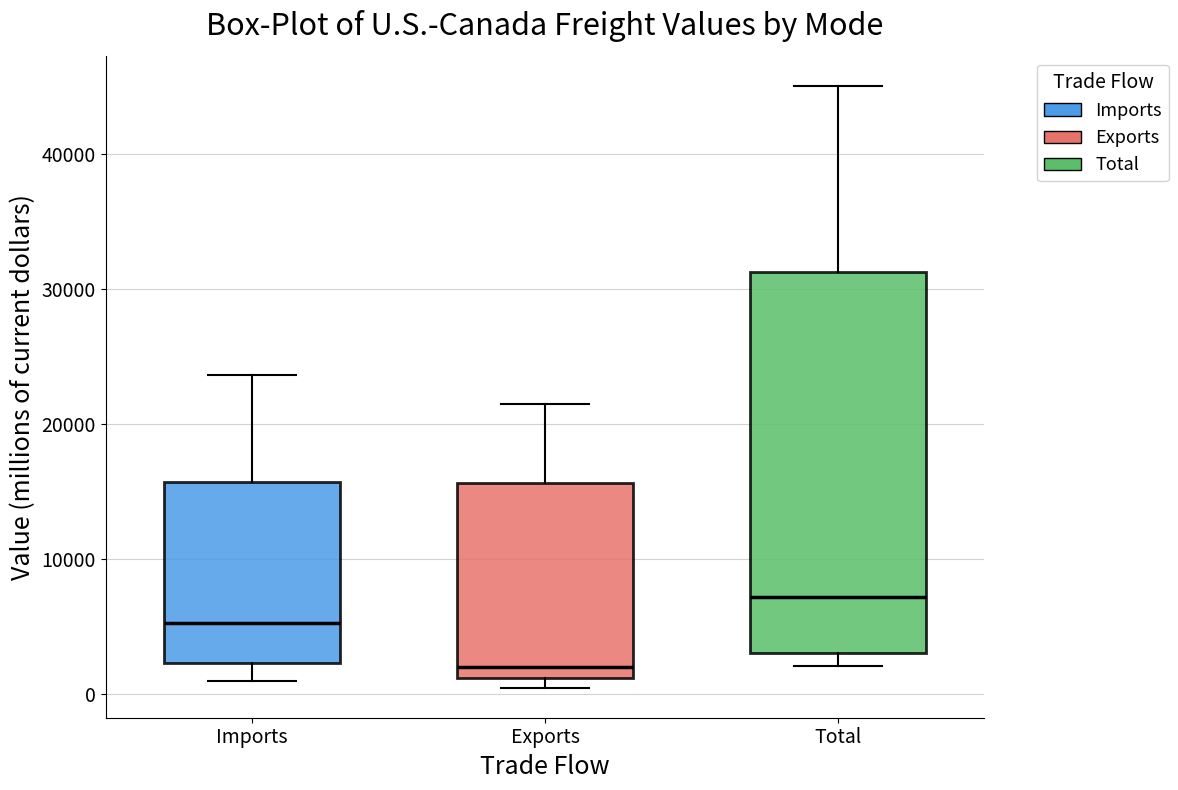

Comparing the boxes themselves (not the whiskers), which one is the tallest?

Total